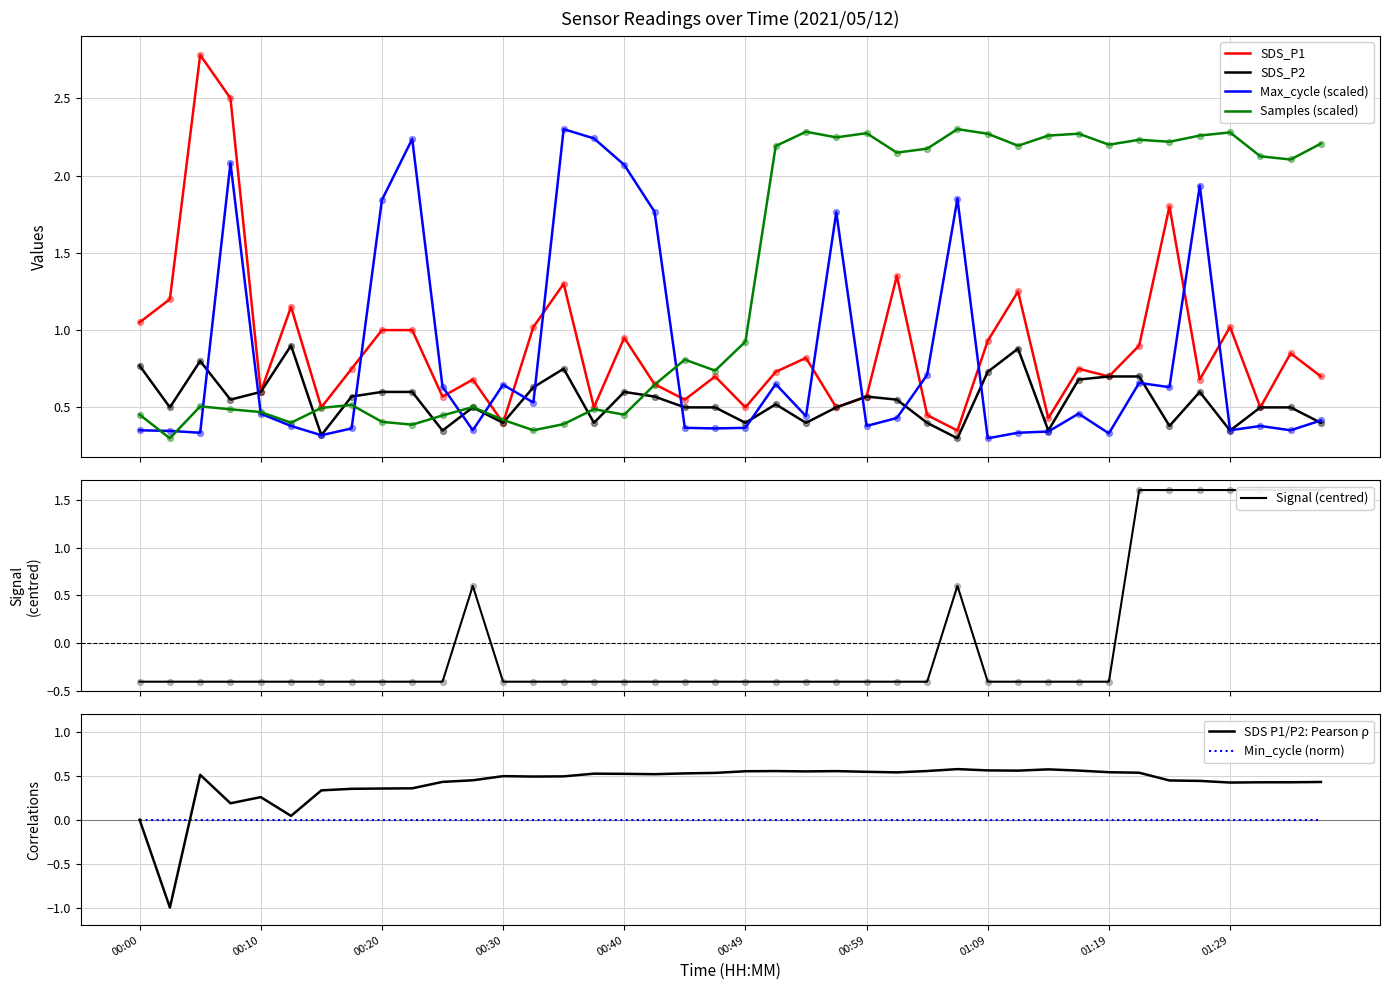

Is the value of Signal at 00:59 greater than the value of Max_cycle at 01:14?

No